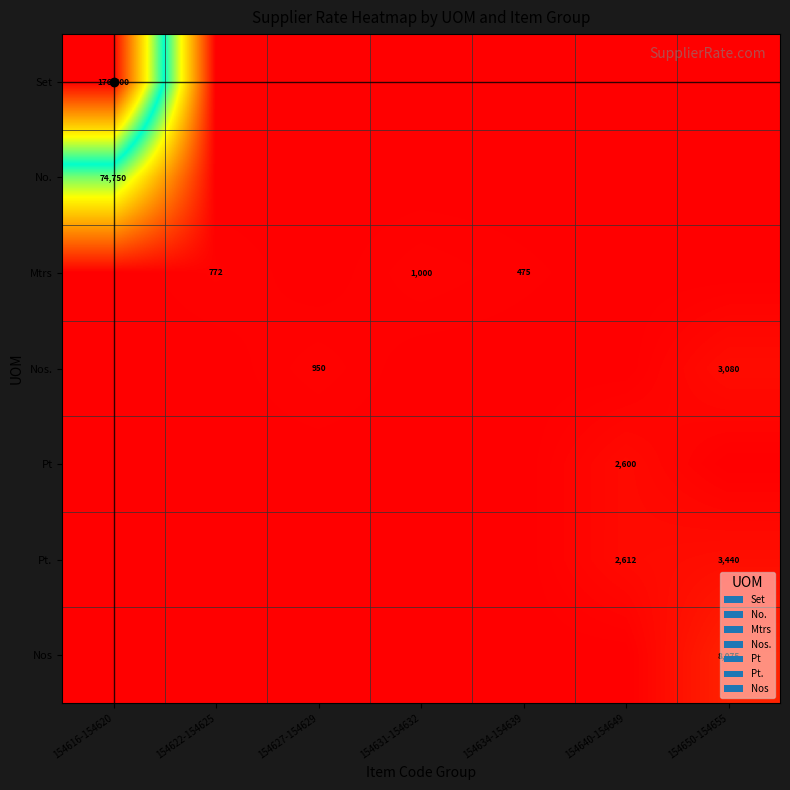

Is it true that Nos. equals 4482 at 154650-154655?

False